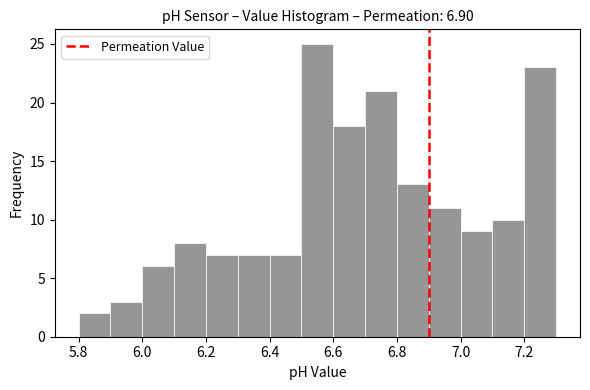

What is the height of the bar covering 6.5 to 6.6 on the x-axis? The values are not printed on the chart, so give them approximately, as read against the axis.

25